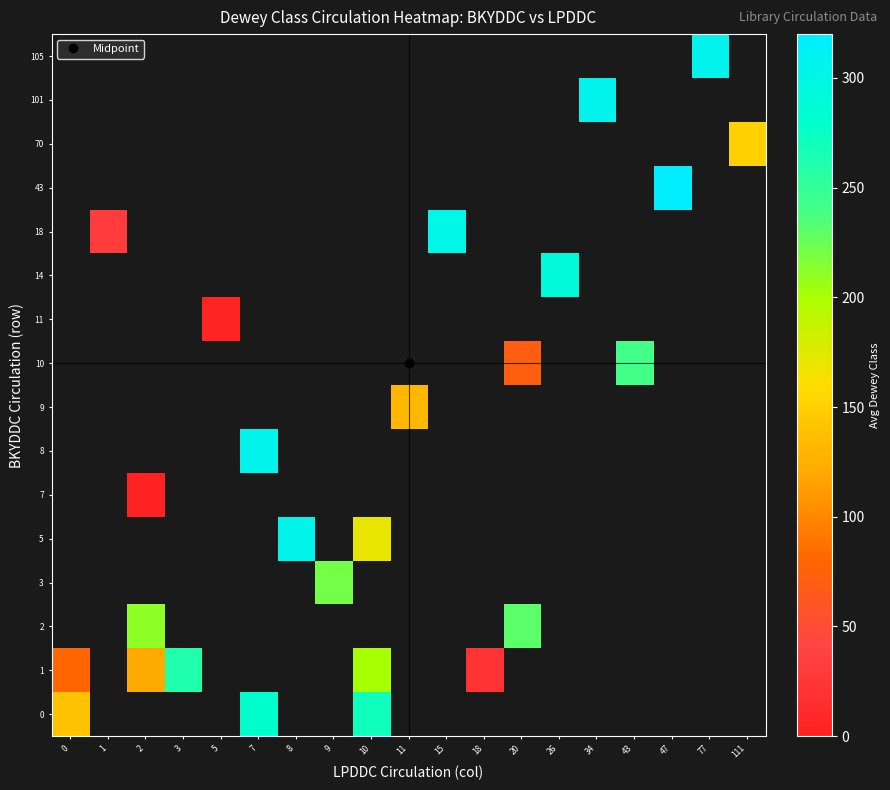

True or false: 14 has a value of 290.0 at 26.

True